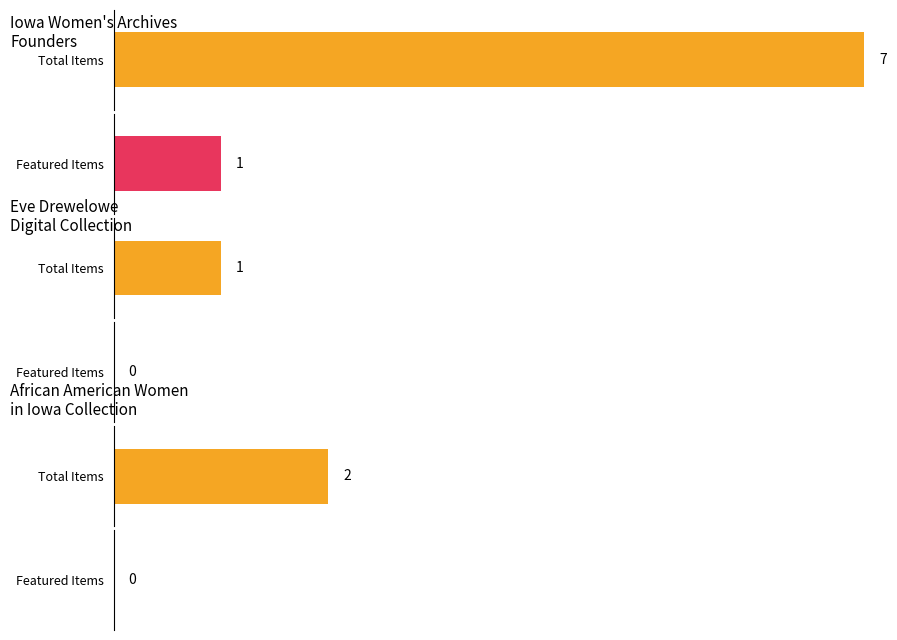

The featured series shows 0 at Eve Drewelowe Digital Collection. True or false?

True